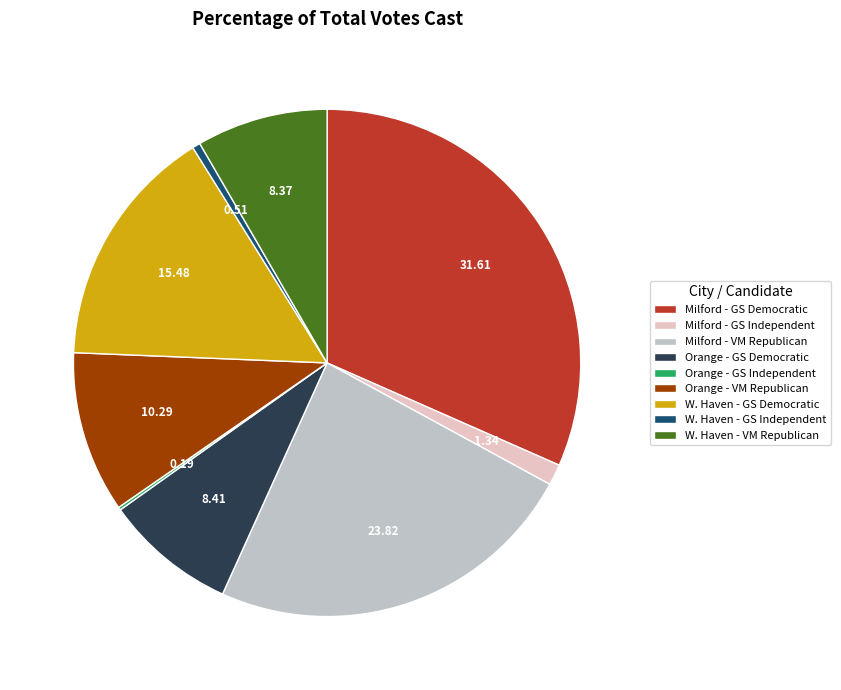

Do Orange - GS Democratic and W. Haven - GS Democratic together represent more than half of the pie?

No